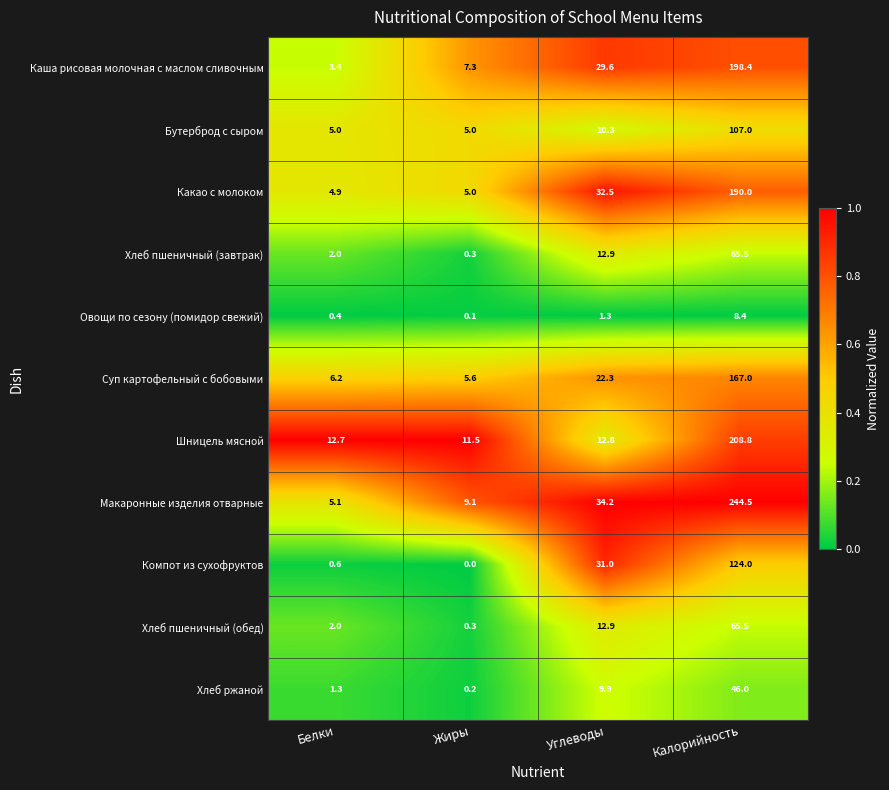

What is the maximum value shown in the chart?

244.5